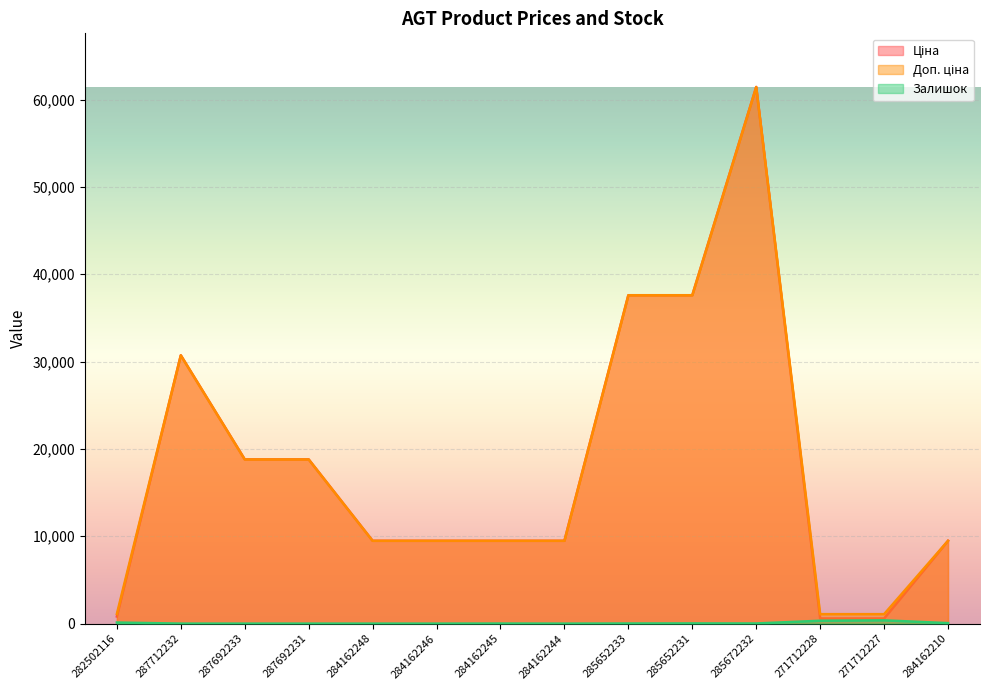

Which series has the widest spread of values?

Ціна